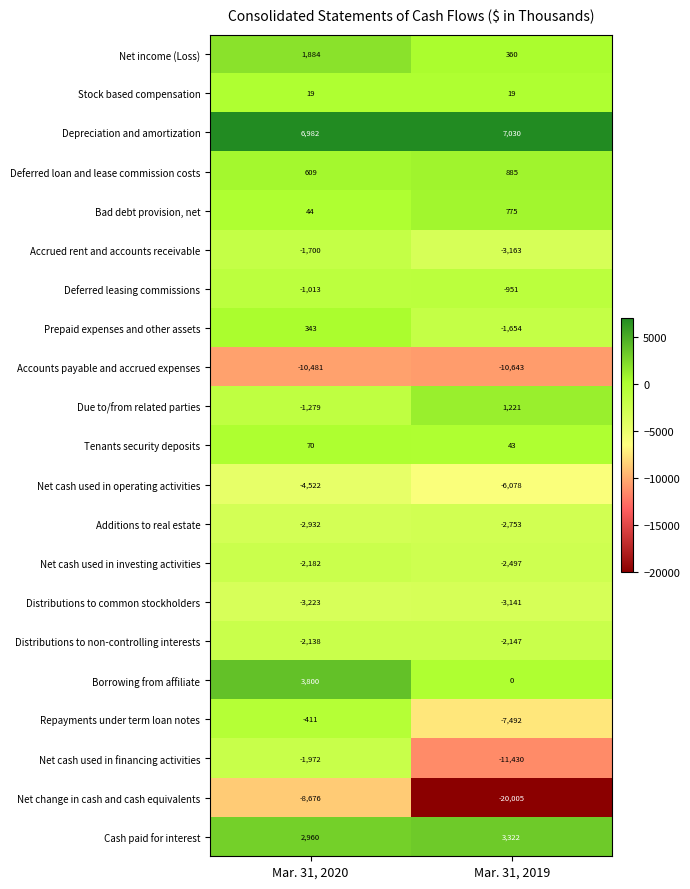

At which label does Distributions to non-controlling interests reach its minimum?

Mar. 31, 2019